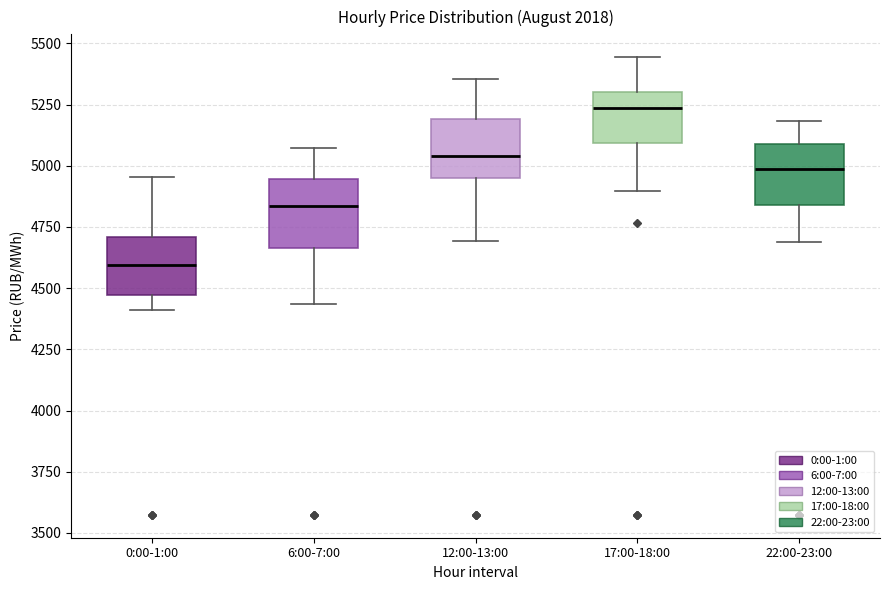

Which box has the highest median line?

17:00-18:00